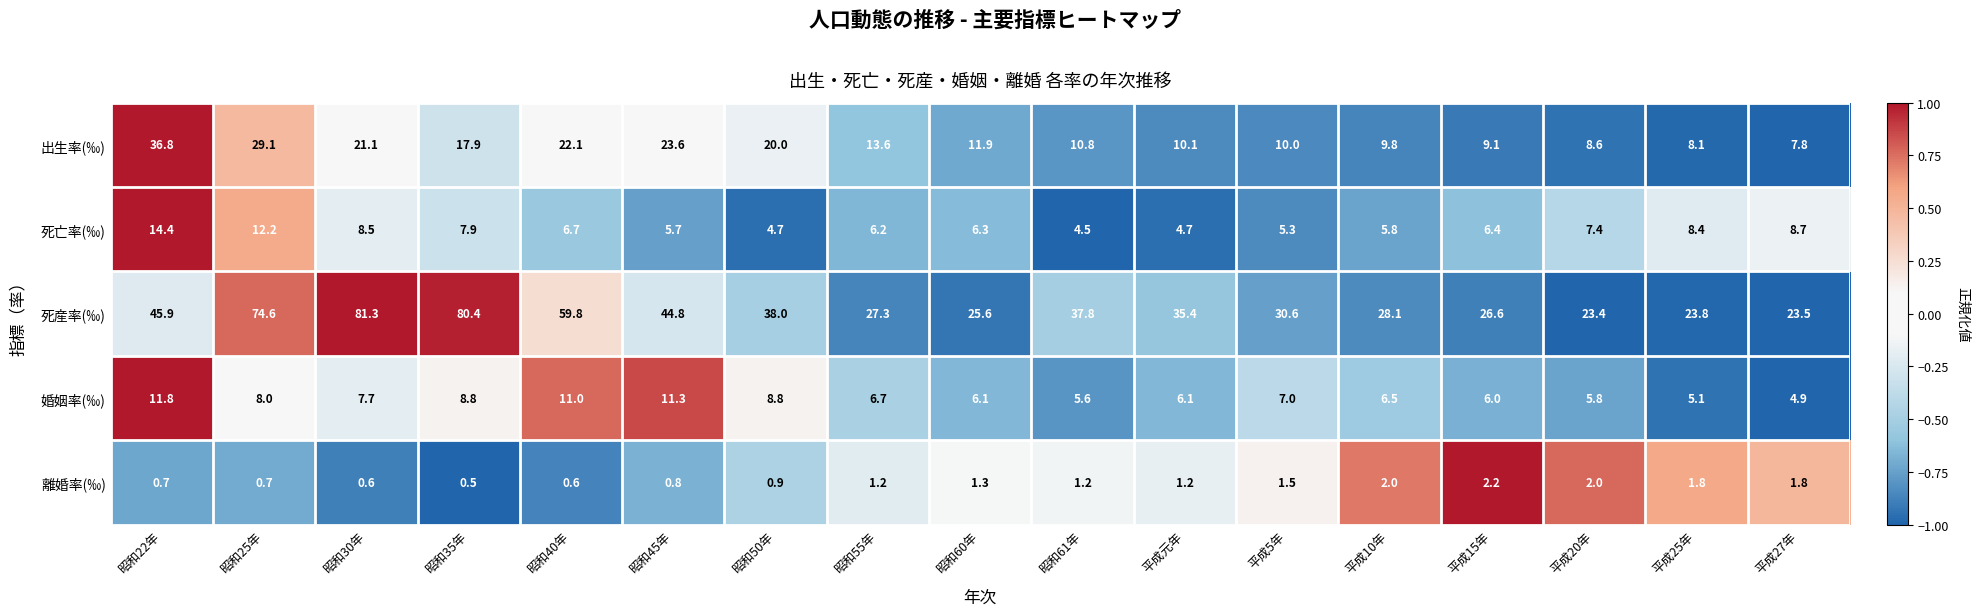

Count the number of data series in this chart.

5